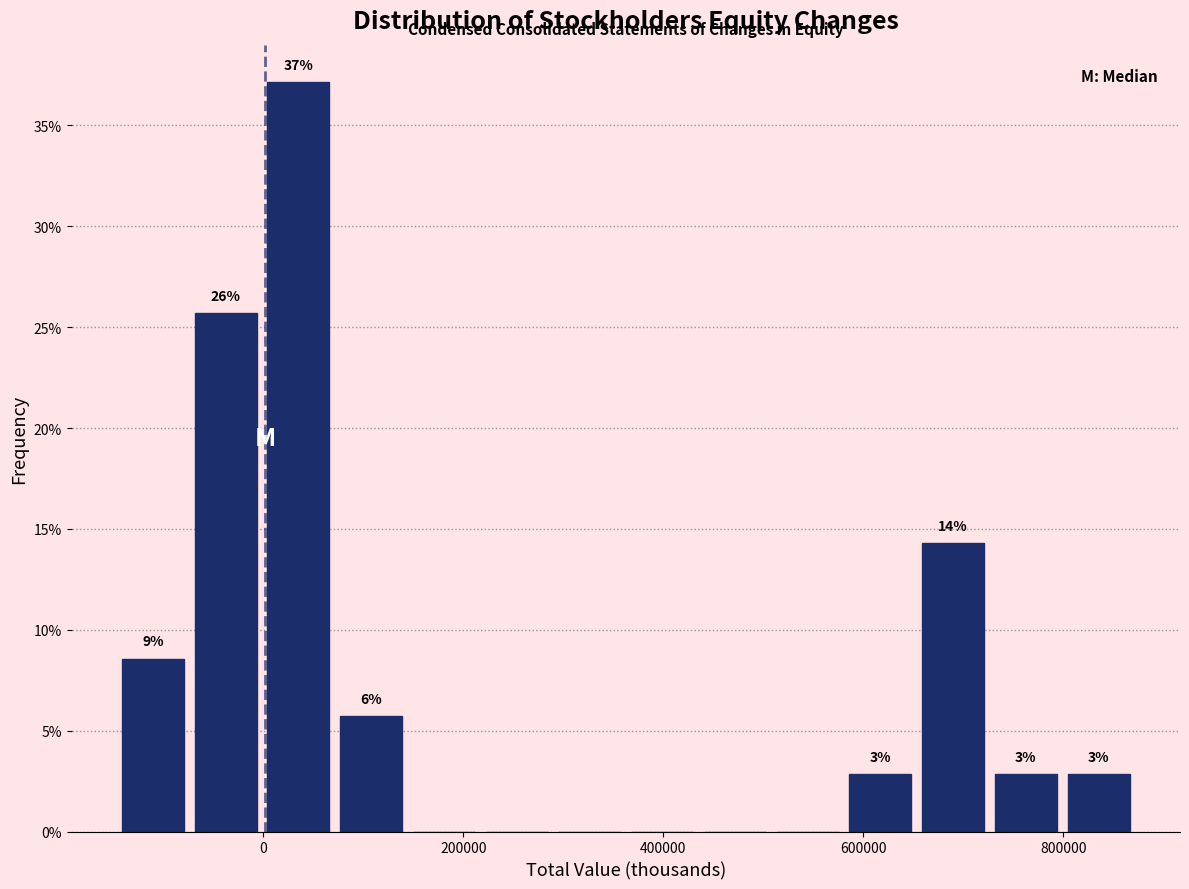

Around what value on the x-axis is the tallest bar? Give the approximate position of its centre, as read against the axis.

40000